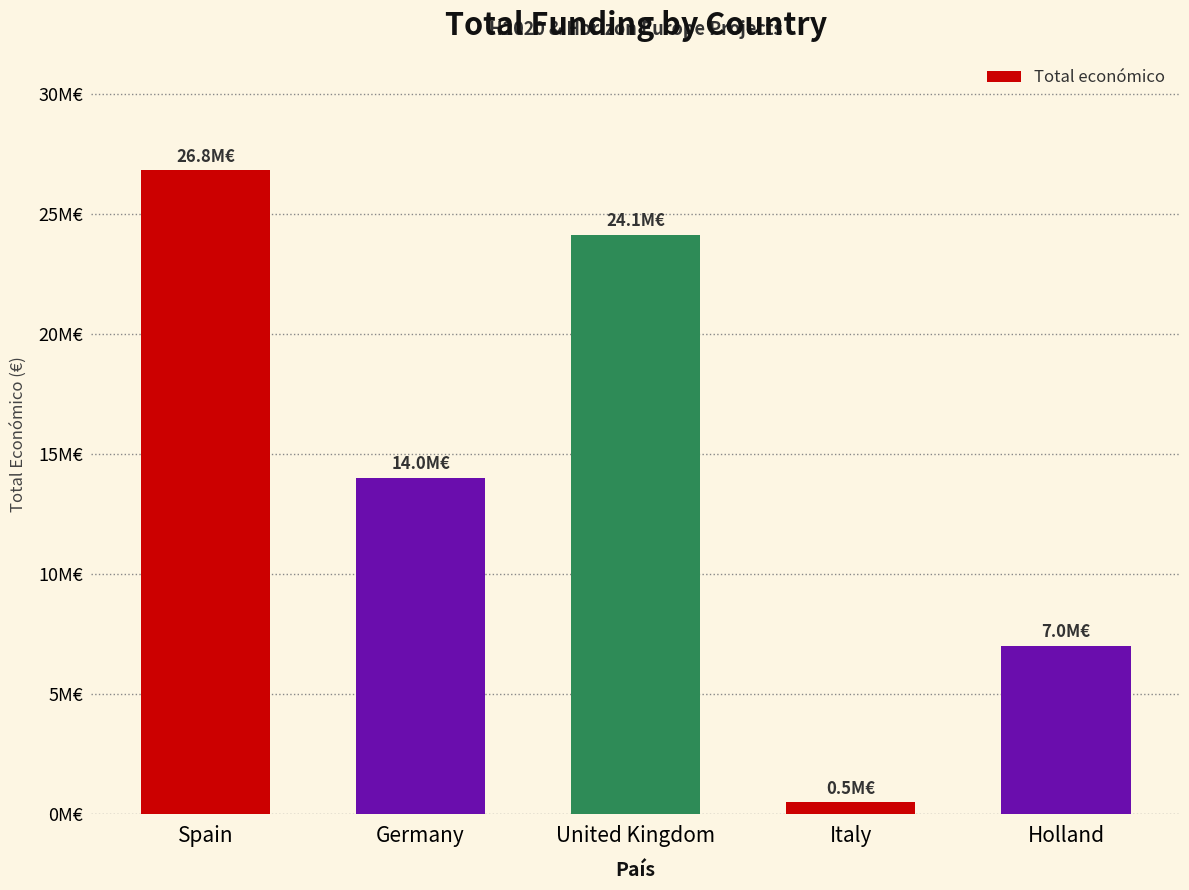

Which category has the lowest value across all series?

Italy